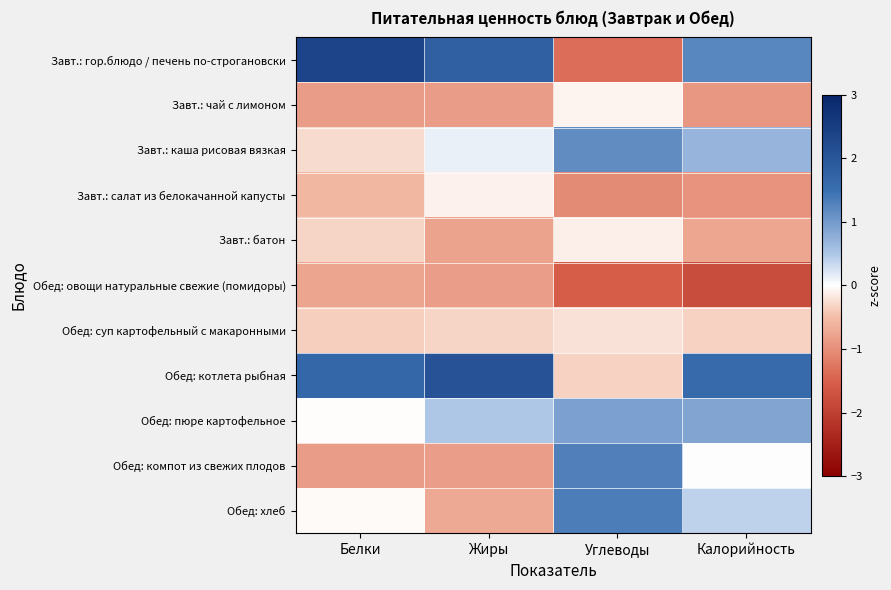

At Углеводы, list the series in order from smallest to largest.

Обед: овощи натуральные свежие (помидоры), Завт.: гор.блюдо / печень по-строгановски, Завт.: салат из белокачанной капусты, Обед: котлета рыбная, Обед: суп картофельный с макаронными, Завт.: батон, Завт.: чай с лимоном, Обед: пюре картофельное, Завт.: каша рисовая вязкая, Обед: компот из свежих плодов, Обед: хлеб